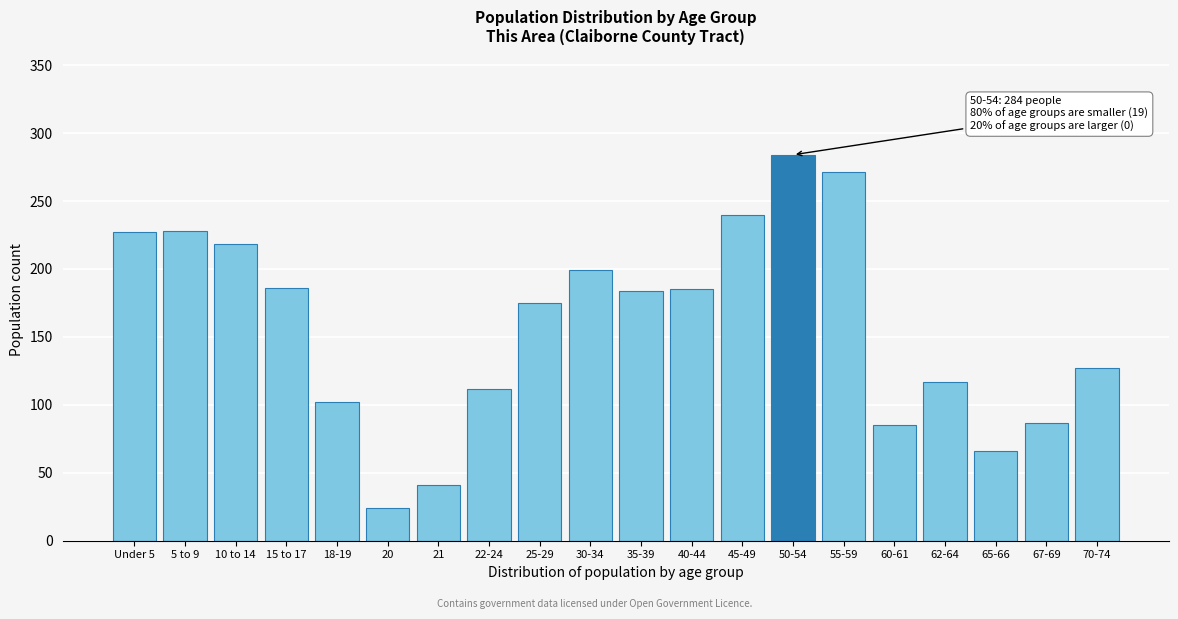

At which label is the value closest to 154?

25-29